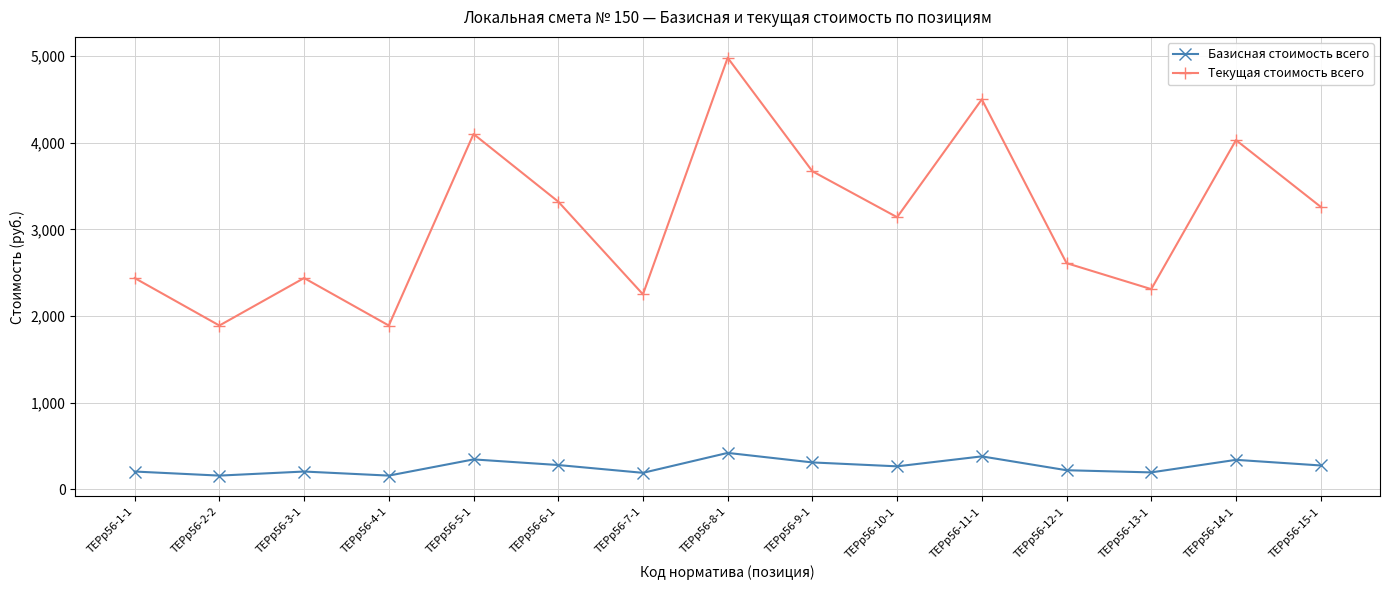

At how many categories does at least one series exceed 3923?

4